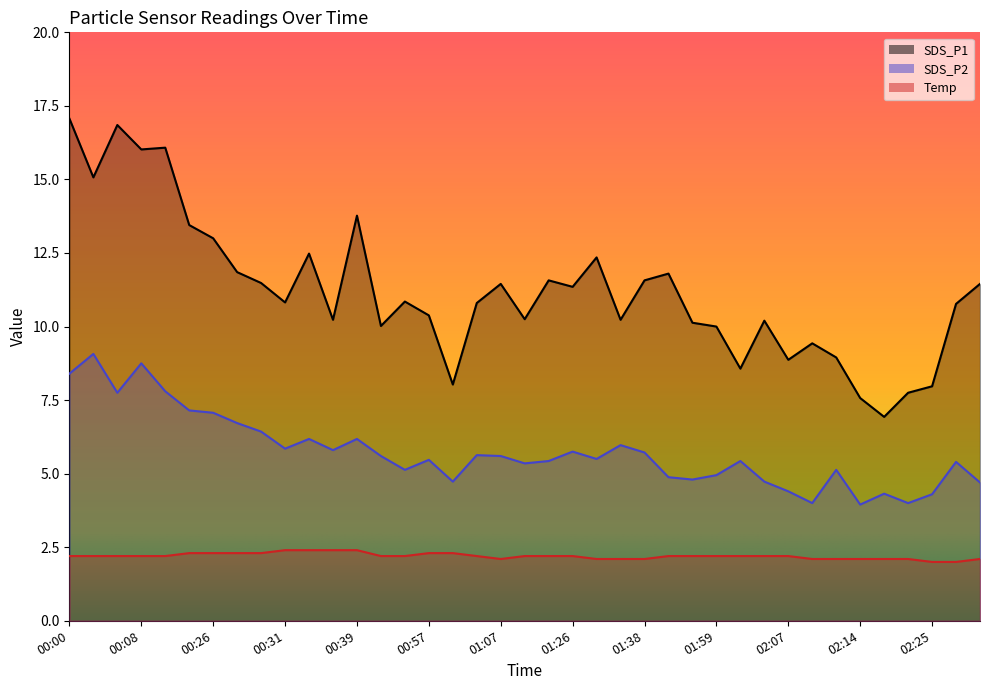

True or false: SDS_P1 has a value of 11.4 at 02:33.

True